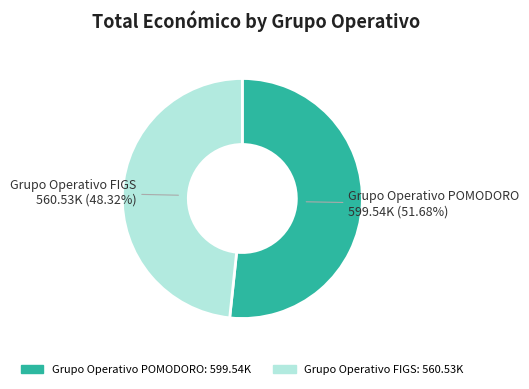

True or false: Grupo Operativo POMODORO accounts for 52% of the total.

True